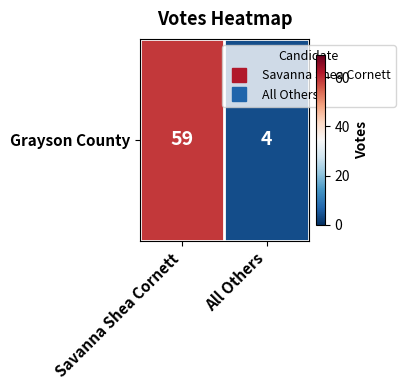

Where is the data nearest to the value 31?

All Others